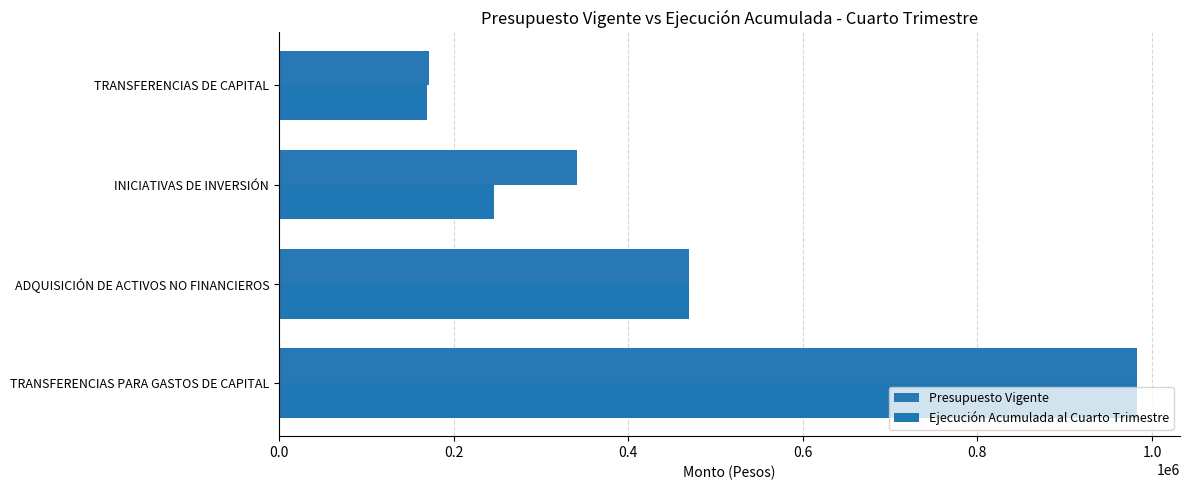

How many Presupuesto Vigente values are between 341651 and 982971?

3